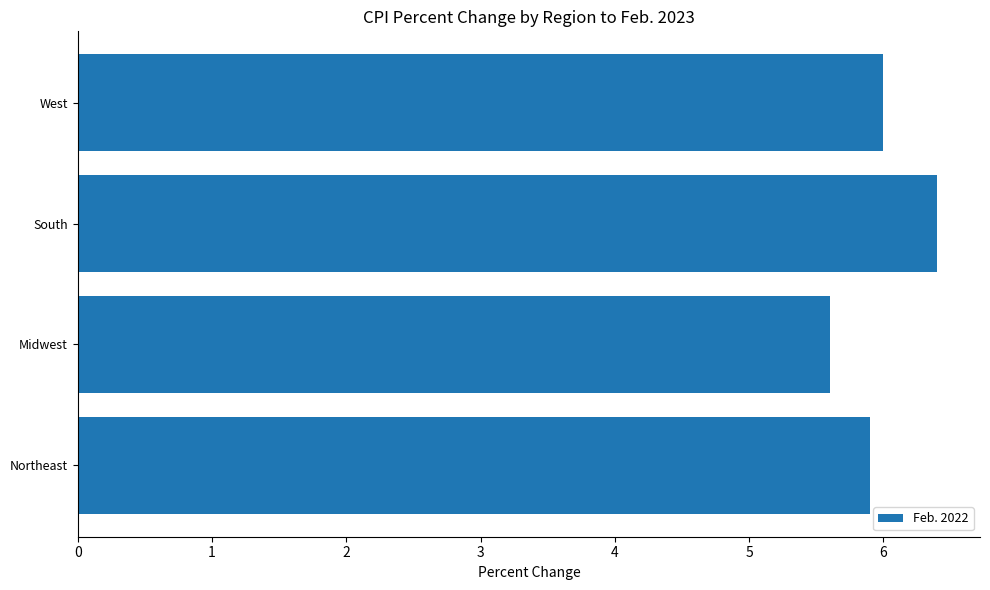

How many values are between 5 and 6?

3